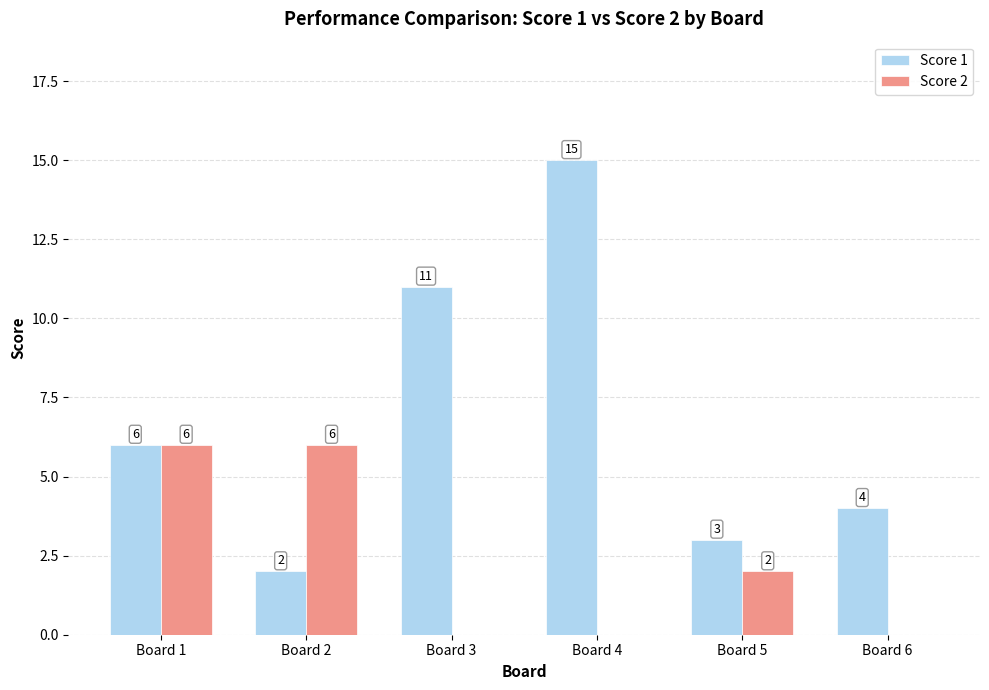

What are all the series names shown in the legend?

Score 1, Score 2